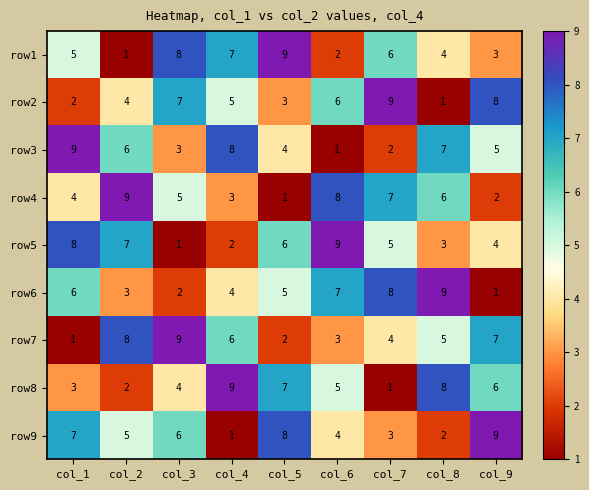

At how many categories does at least one series exceed 5?

9